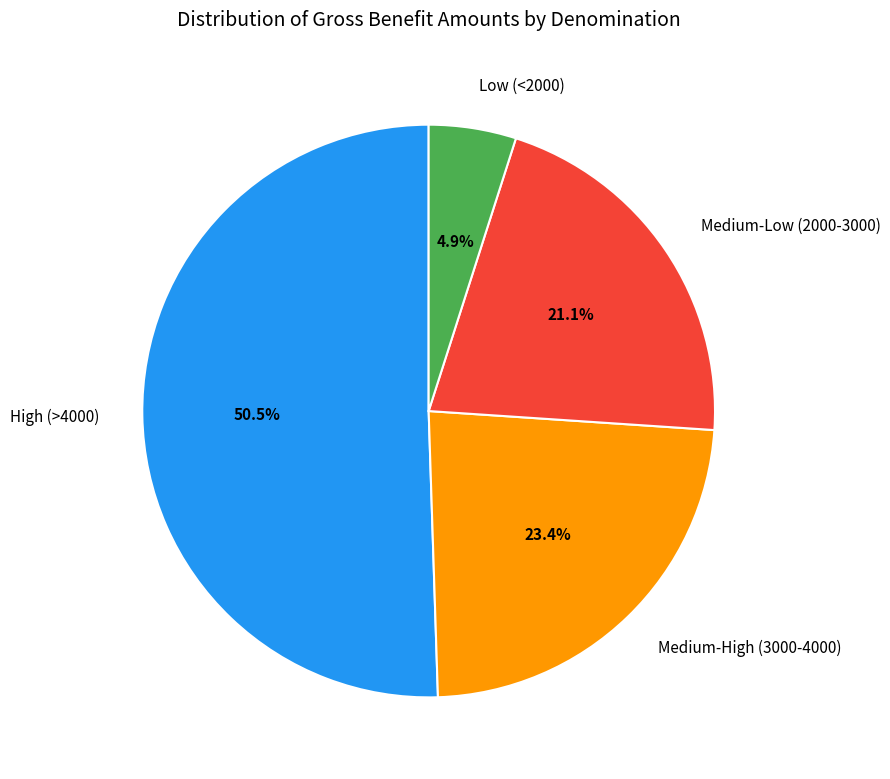

Is there any slice that represents more than half of the pie?

Yes